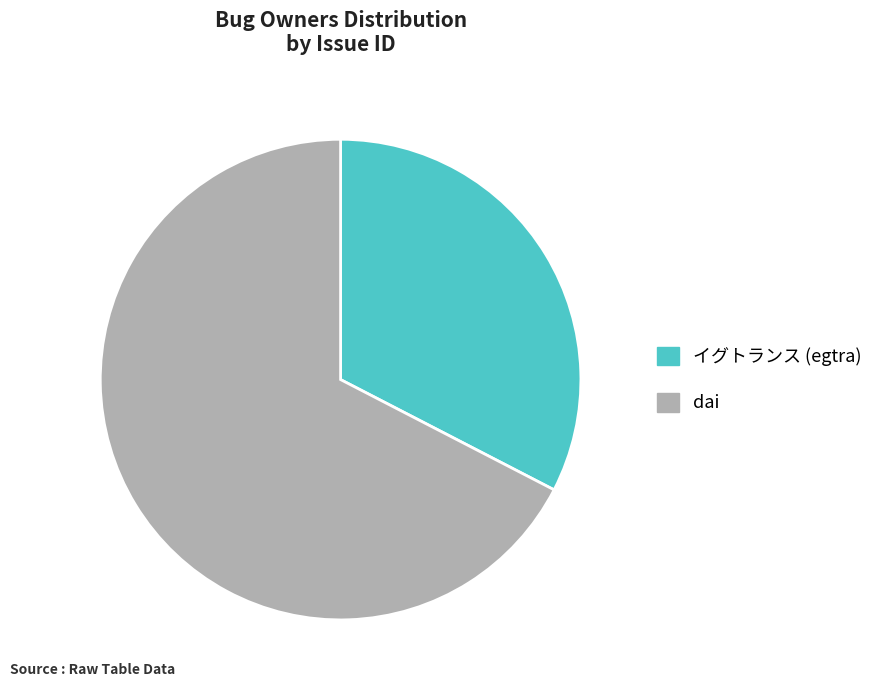

True or false: dai accounts for 42% of the total.

False